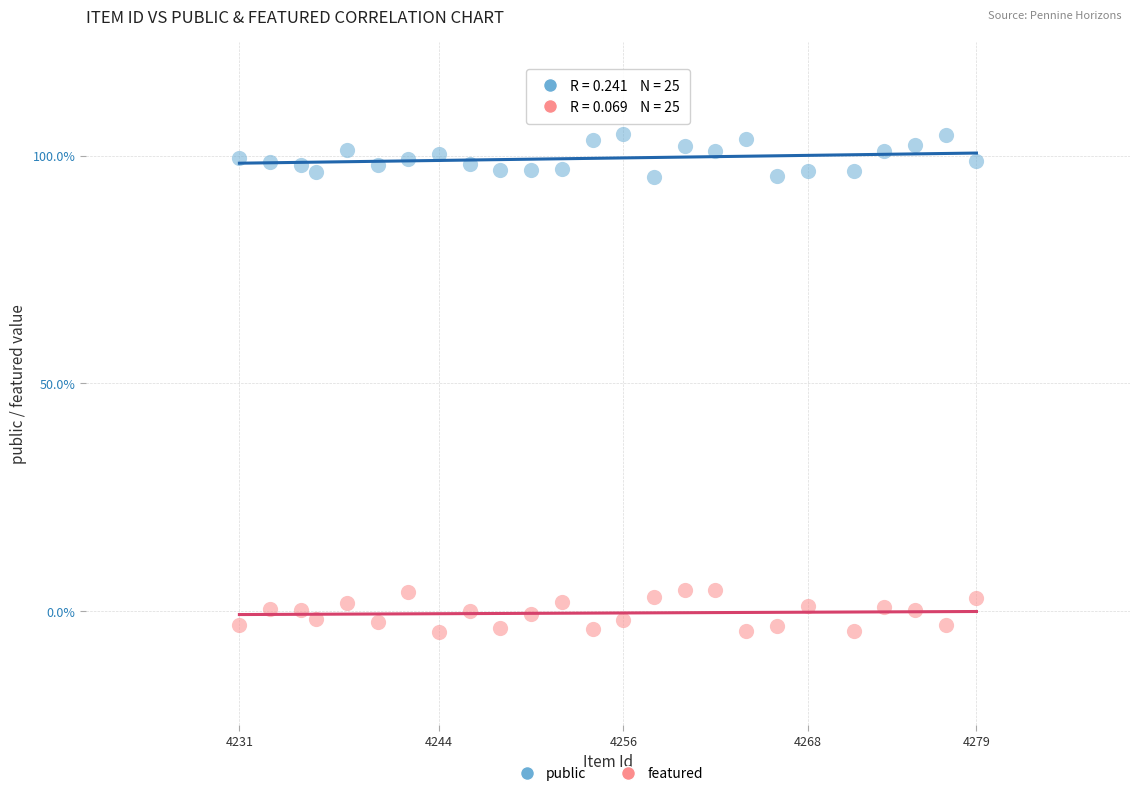

What are all the series names shown in the legend?

public, featured